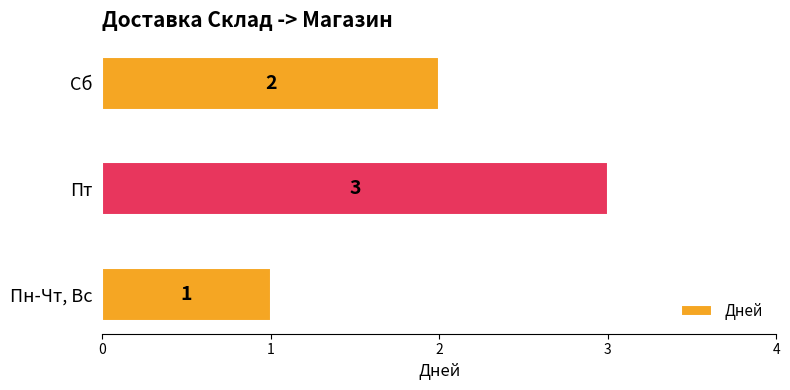

Count the values in the range 1 to 3.

3